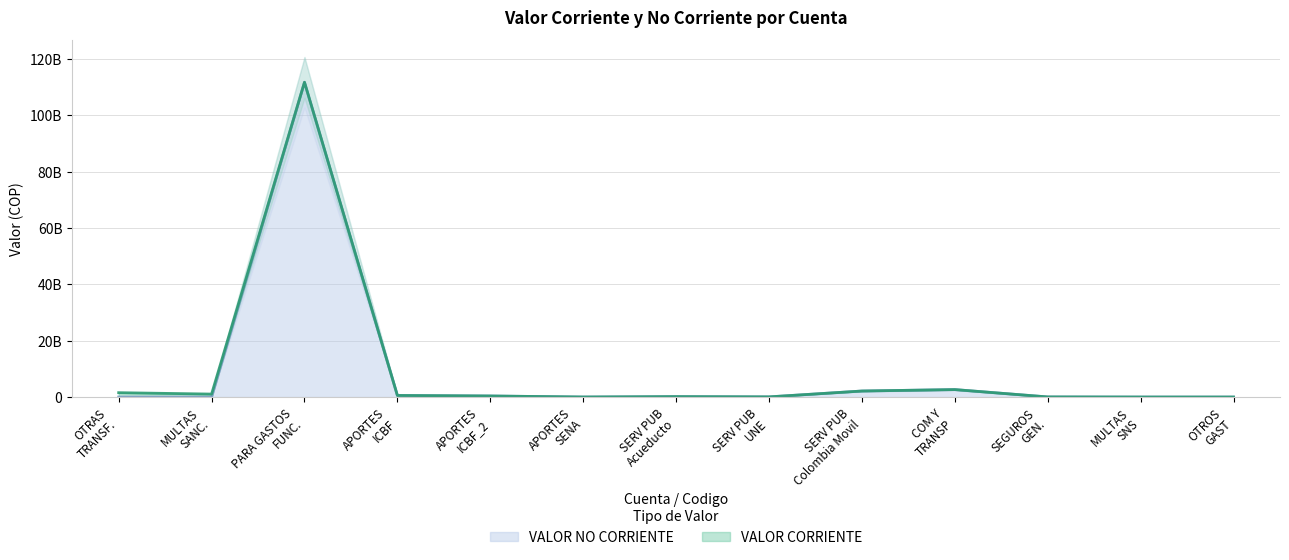

What is the value of the 7th point from the left?

148411280.0